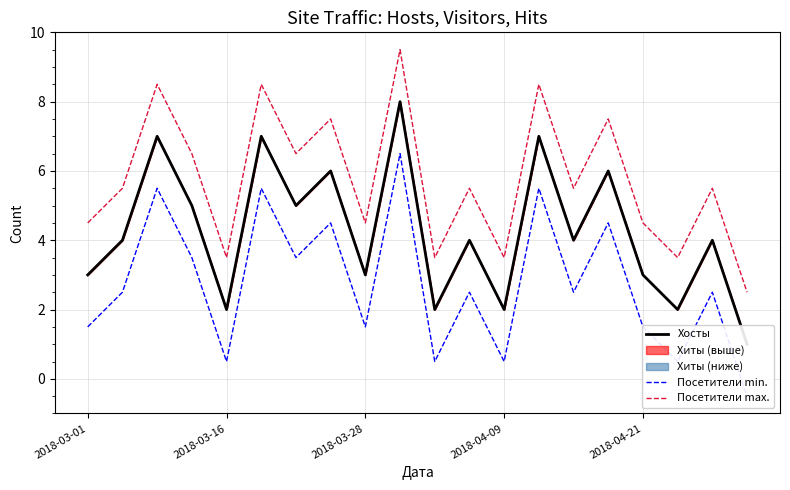

What is the spread (max minus min) of values at 2018-04-21?

3.0